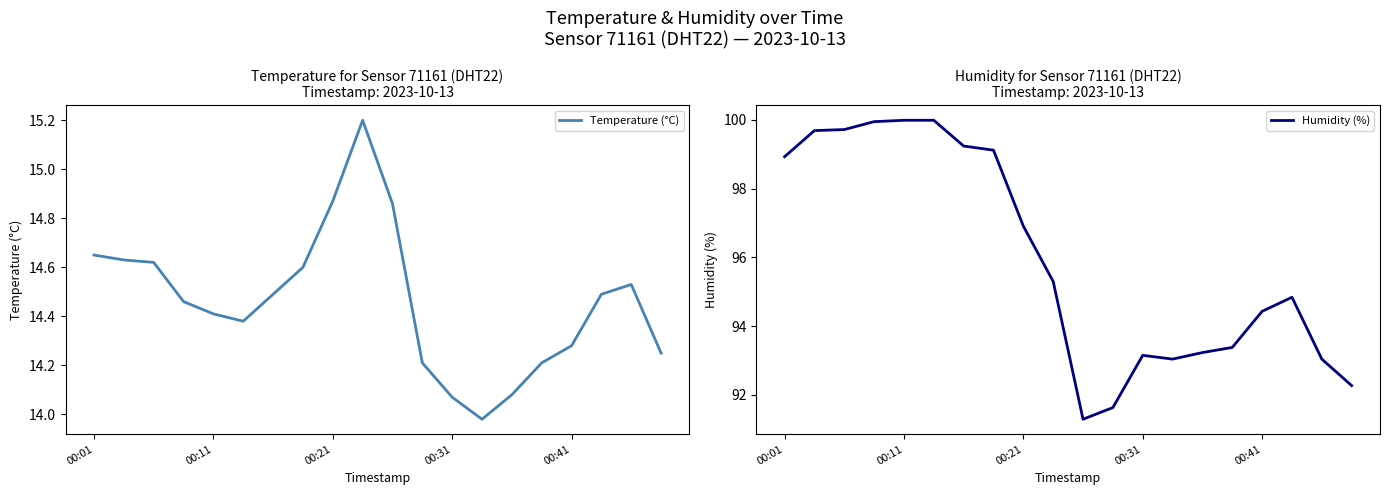

Where does the Temperature (°C) series first go above 14?

00:01